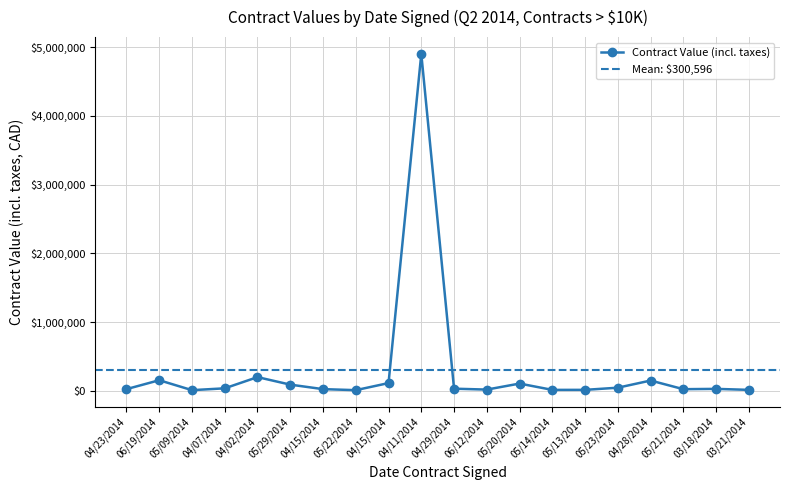

How many data points are above 31443?

10